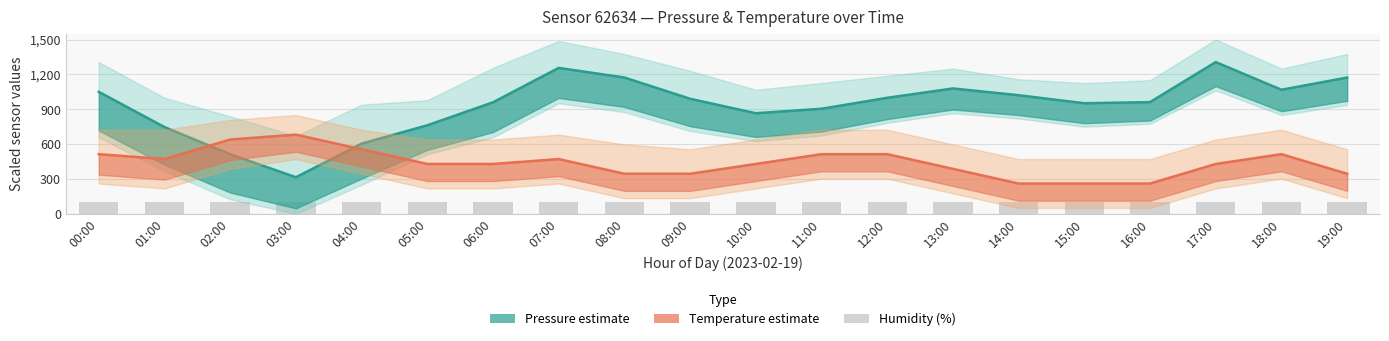

What is the sum of the Temperature estimate values at 11:00 and 17:00?

942.1